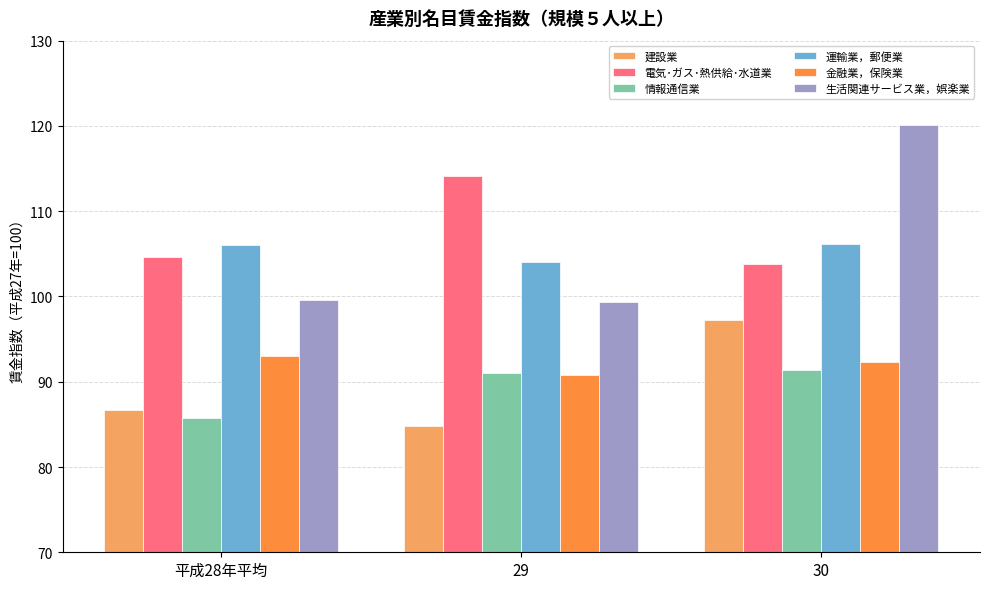

The 情報通信業 series shows 45.6 at 29. True or false?

False